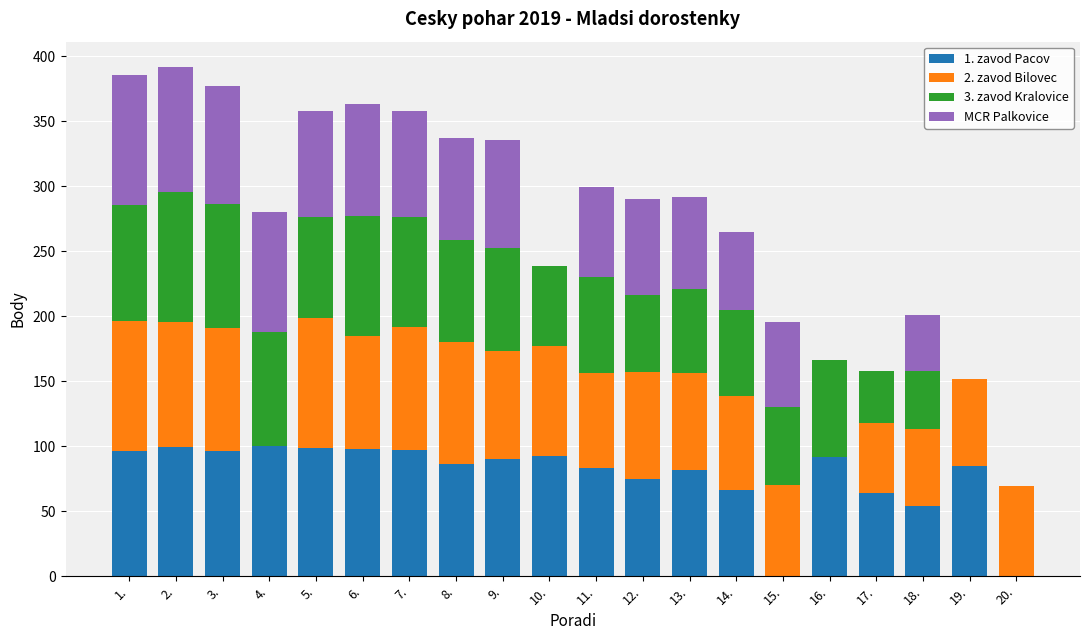

What is the total value across all series at 17.?

157.9